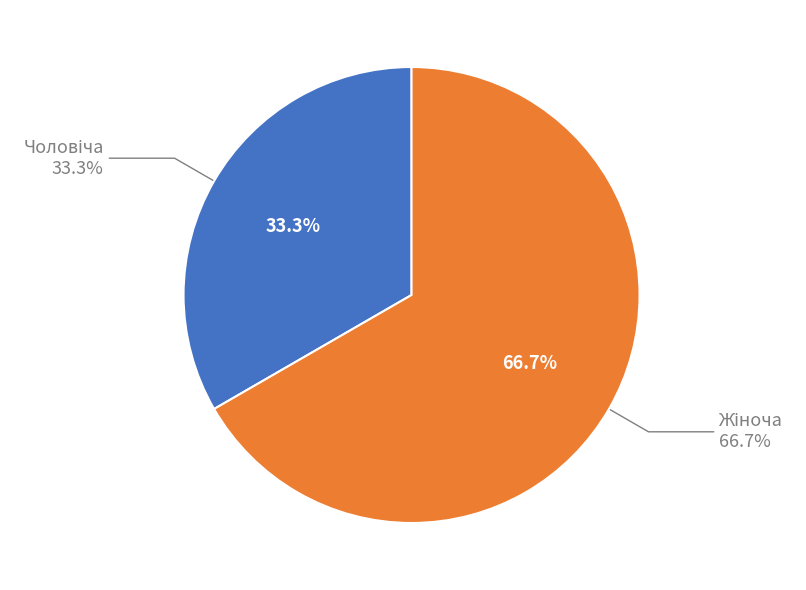

How much of the chart is everything except Жіноча?

33.3%